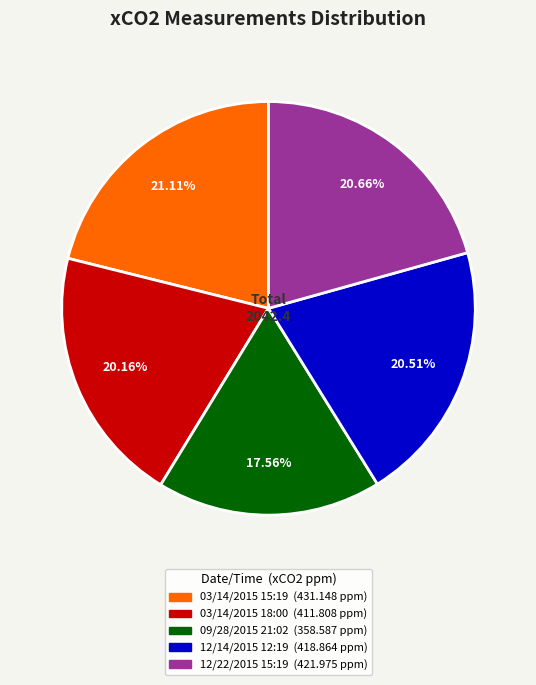

To the nearest percent, what is the difference between the 03/14/2015 15:19 and 12/14/2015 12:19 slice percentages?

1%